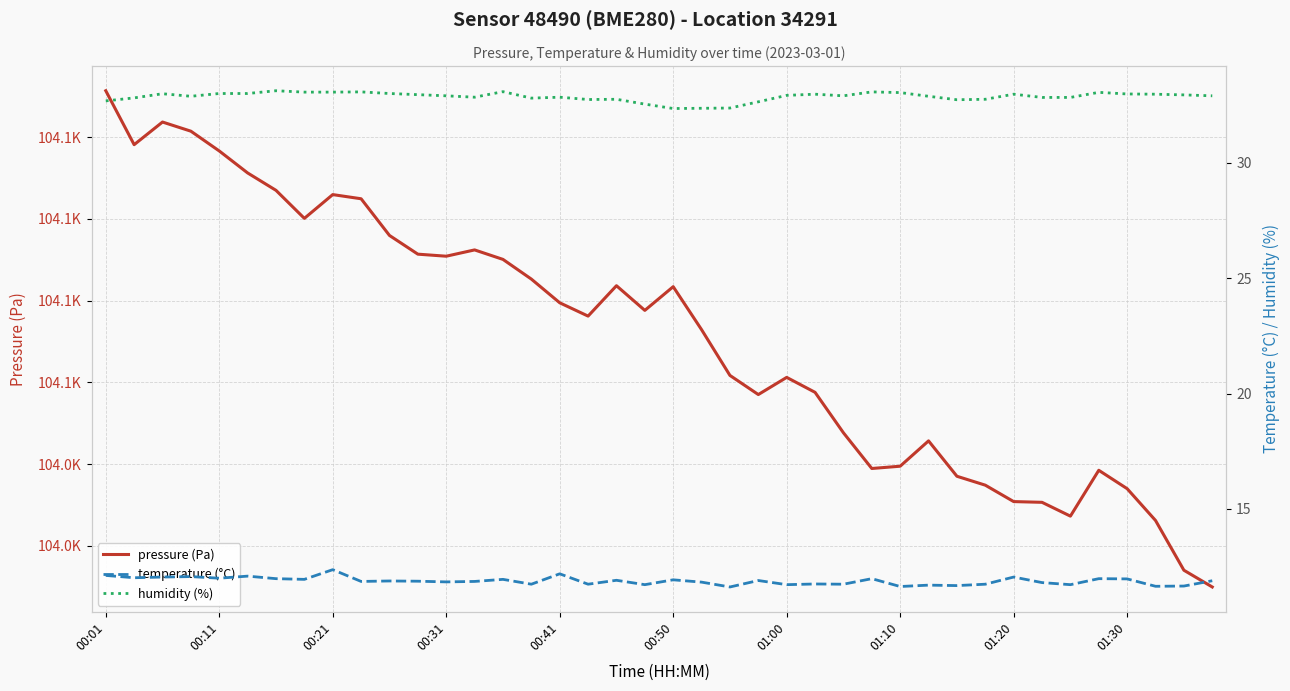

The humidity (%) series shows 32.8 at 13. True or false?

True